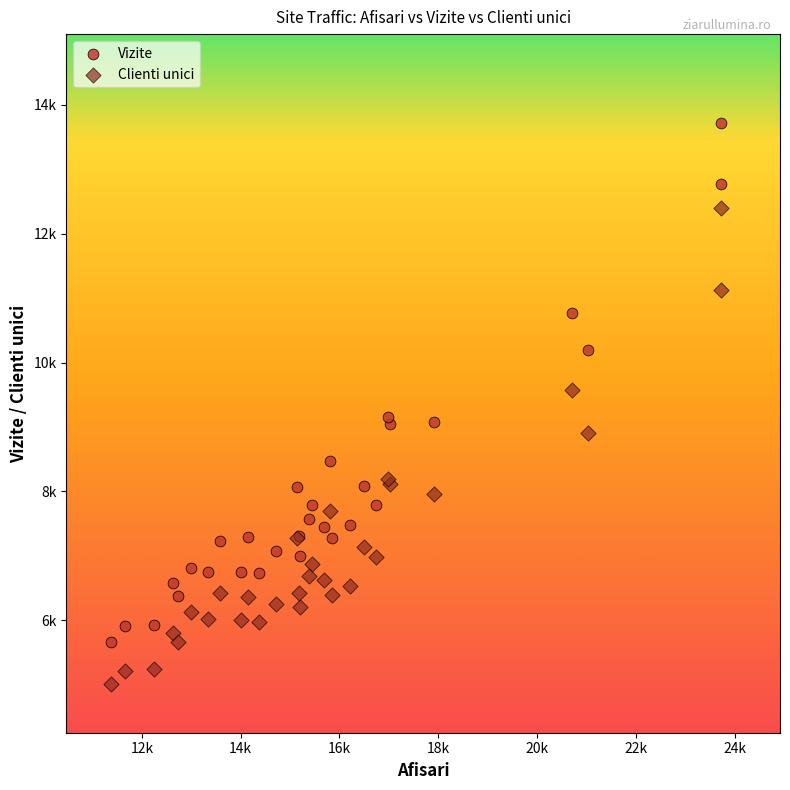

Which series contains the lowest Y value?

Clienti unici